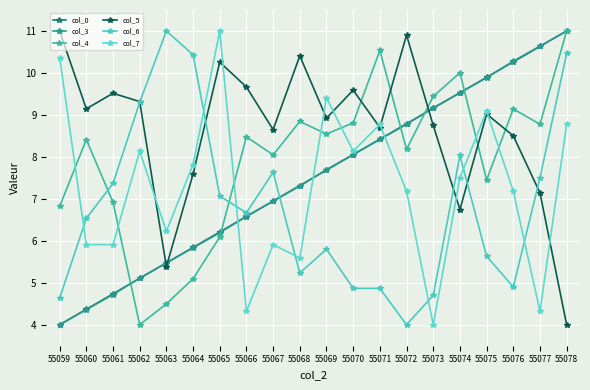

Between which two adjacent categories do col_4 and col_0 first intersect?

55061 and 55062